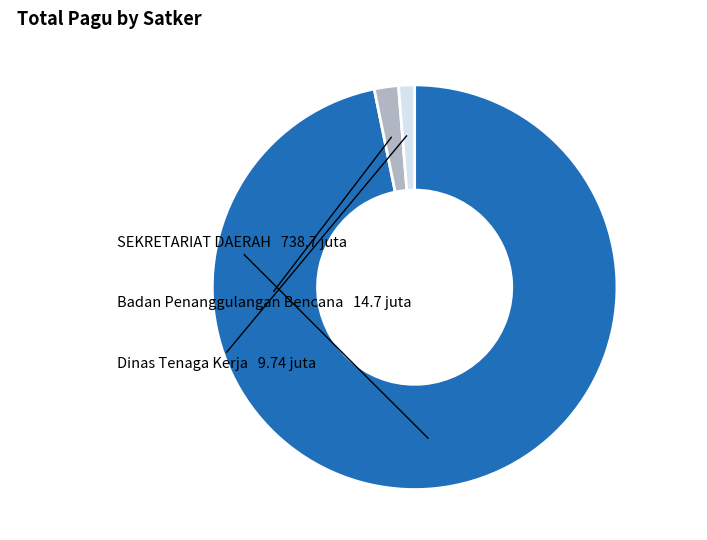

Is there any slice that represents more than half of the pie?

Yes